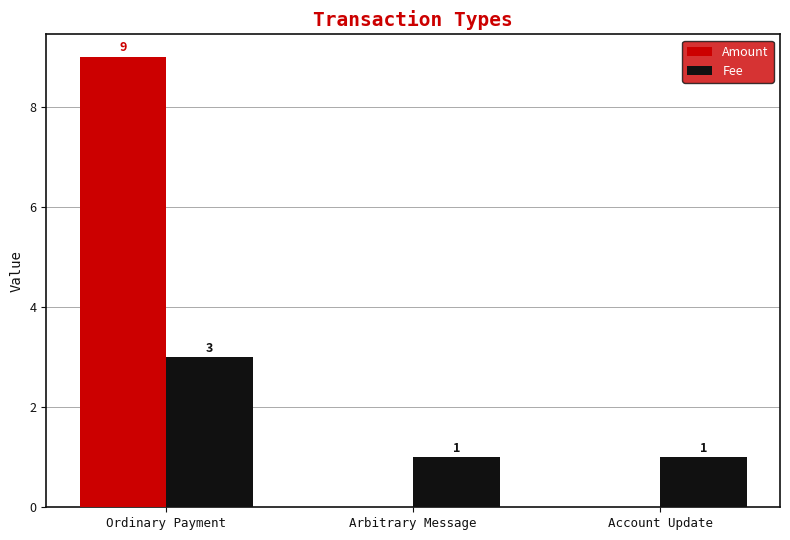

Which series changed the most between Ordinary Payment and Account Update?

Amount